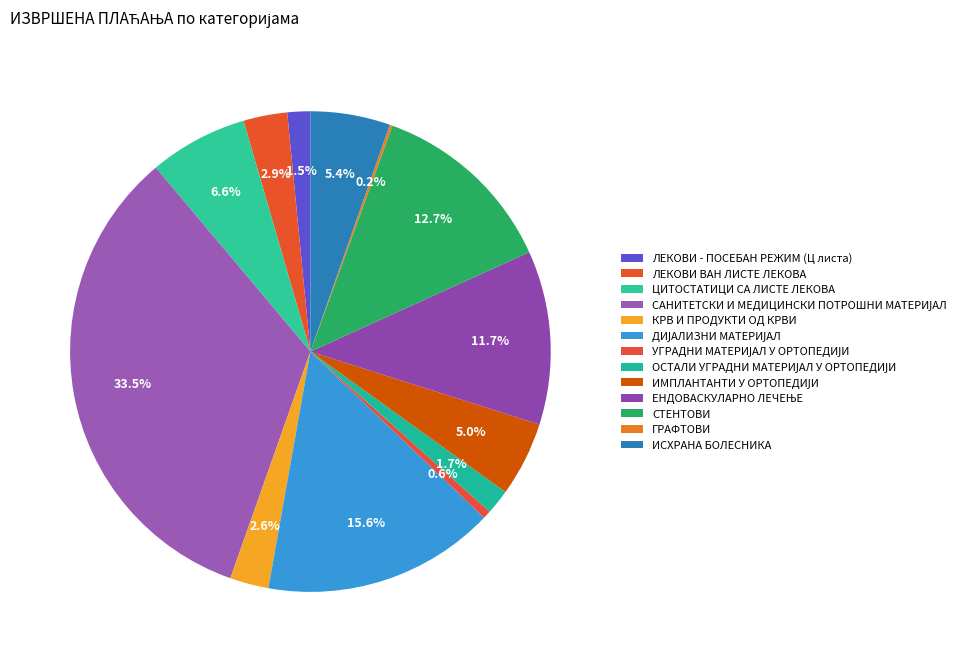

Between ЛЕКОВИ ВАН ЛИСТЕ ЛЕКОВА and ЛЕКОВИ - ПОСЕБАН РЕЖИМ (Ц листа), which is larger?

ЛЕКОВИ ВАН ЛИСТЕ ЛЕКОВА